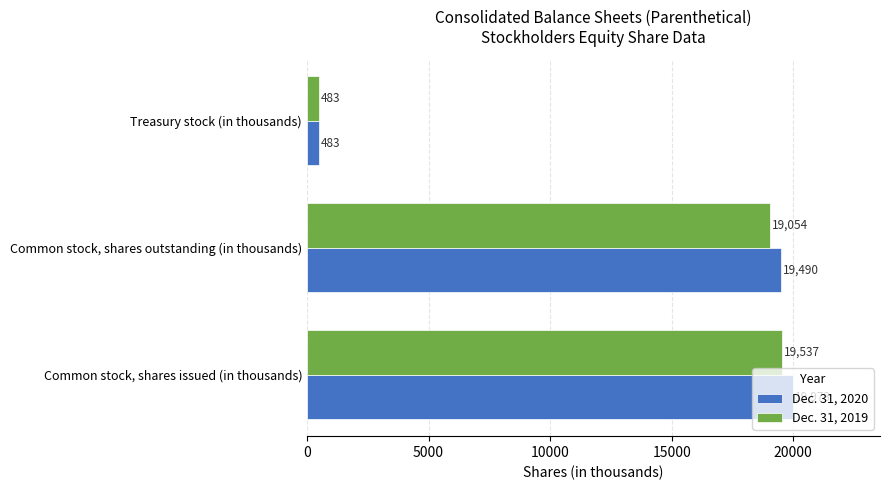

What are all the series names shown in the legend?

Dec. 31, 2020, Dec. 31, 2019